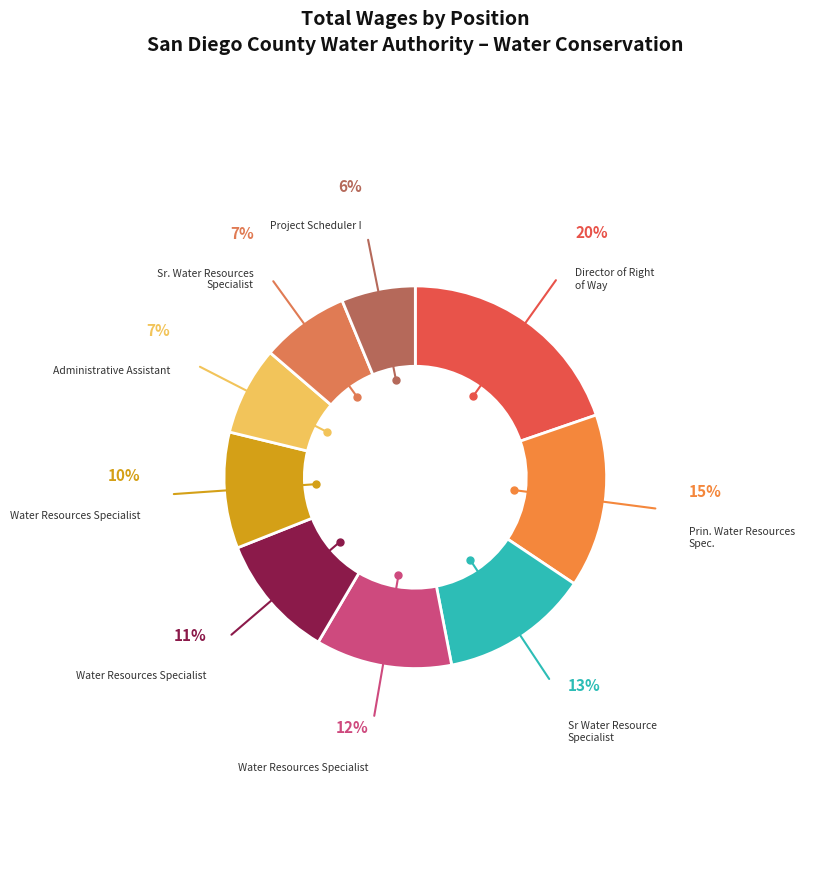

Count the number of slices in the pie.

9